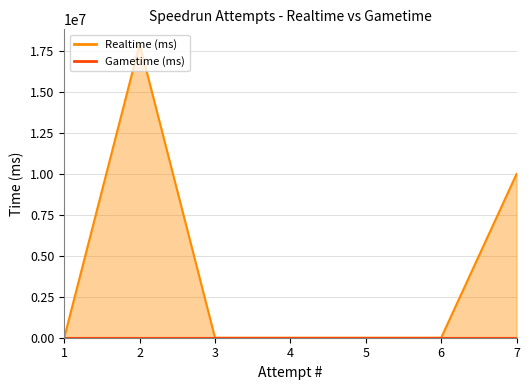

What is the difference between the second highest and second lowest values?

9998879